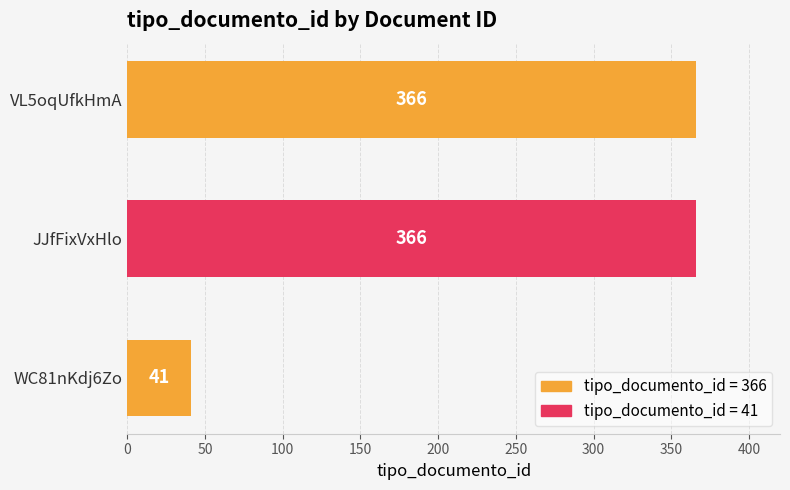

Are the bars horizontal?

Yes